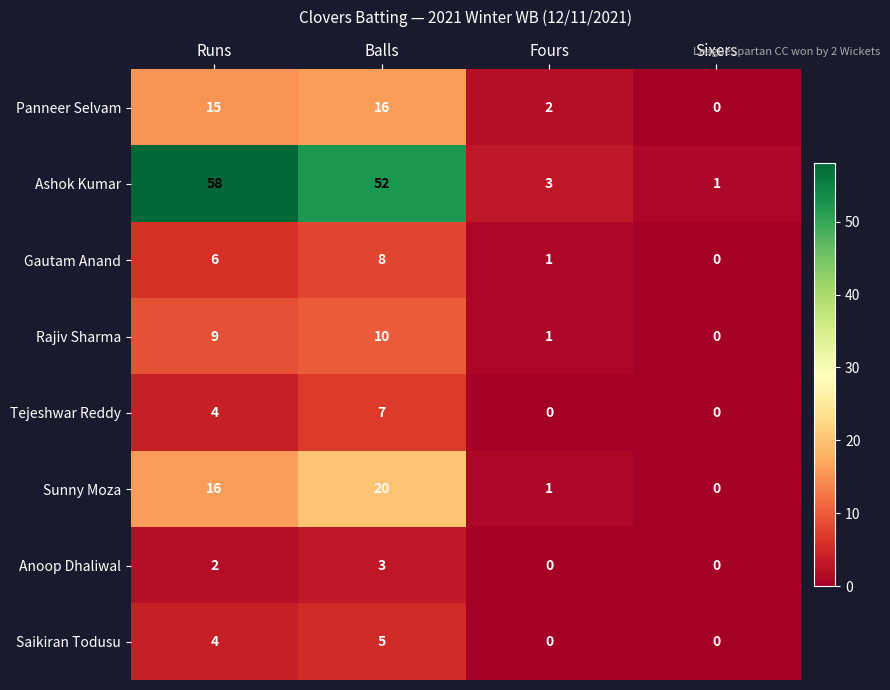

True or false: Saikiran Todusu has a value of 0 at Sixers.

True